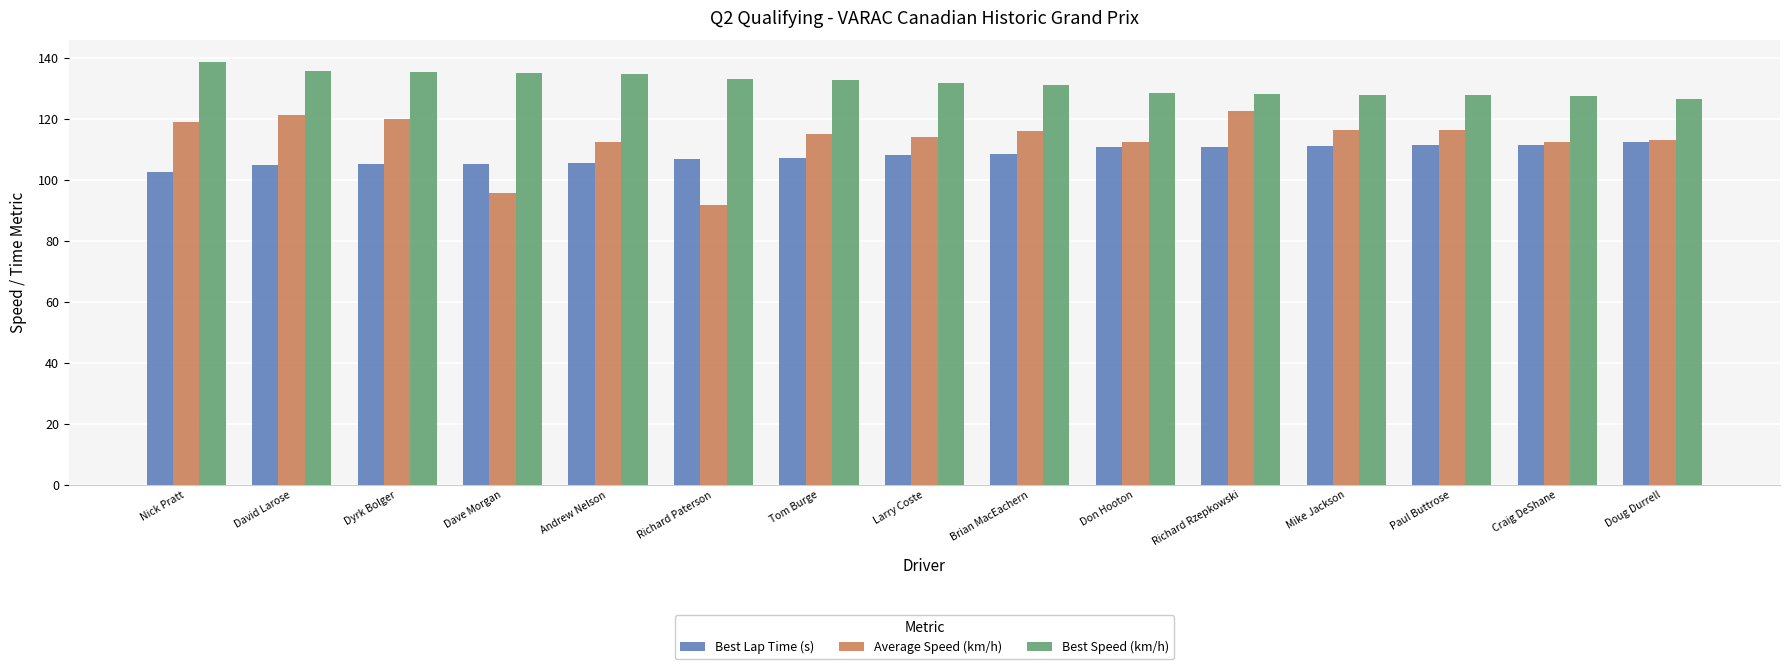

The value of Best Lap Time (s) at Tom Burge is 107.2. True or false?

True